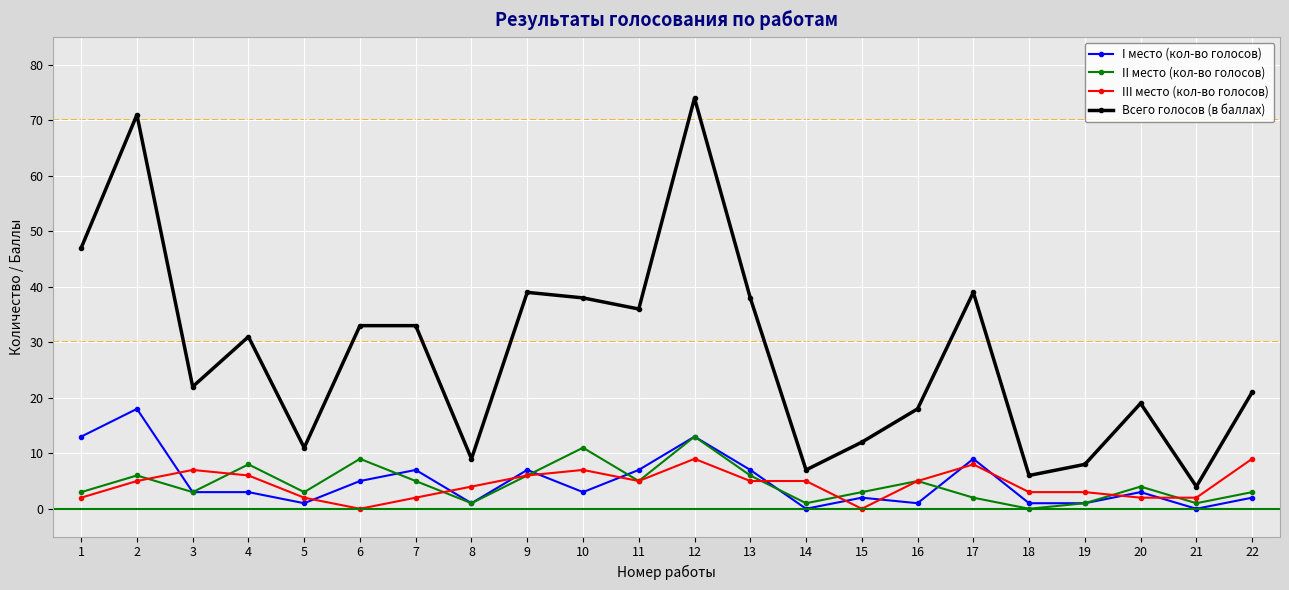

What is the sum of all II место (кол-во голосов) values?

99